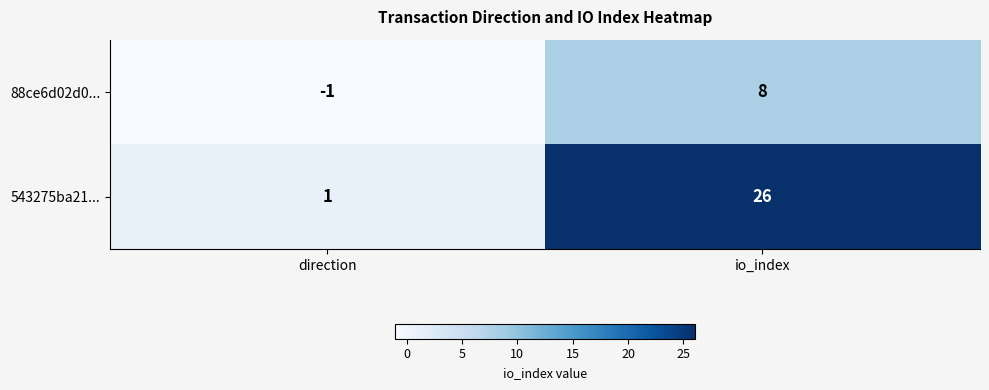

List the series in order of their peak value, highest first.

543275ba21..., 88ce6d02d0...